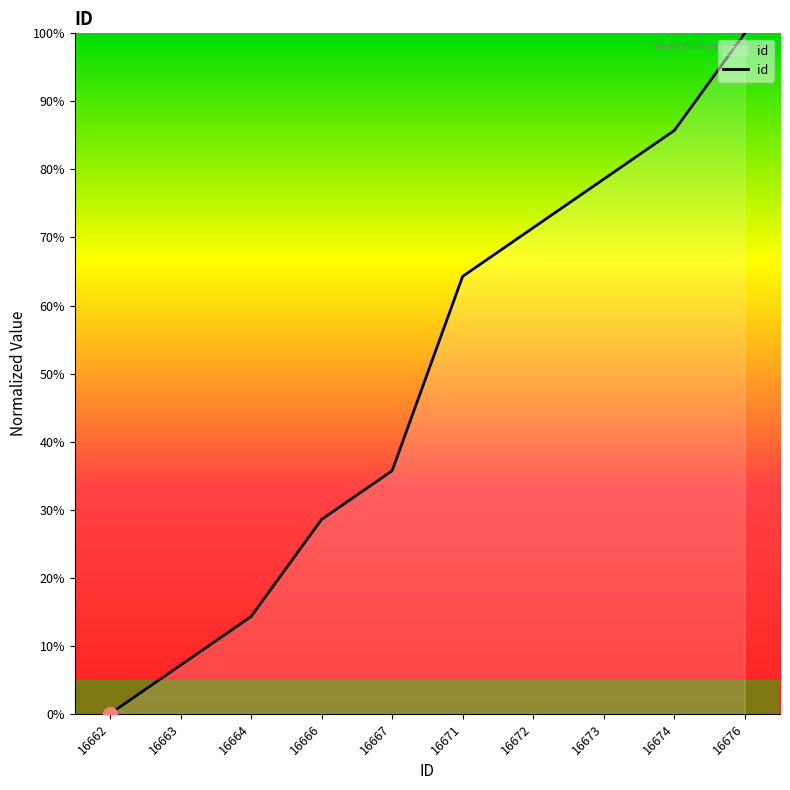

Reading right to left, list all the values displayed in this chart.

16676=100.0	16674=85.7	16673=78.6	16672=71.4	16671=64.3	16667=35.7	16666=28.6	16664=14.3	16663=7.1	16662=0.0